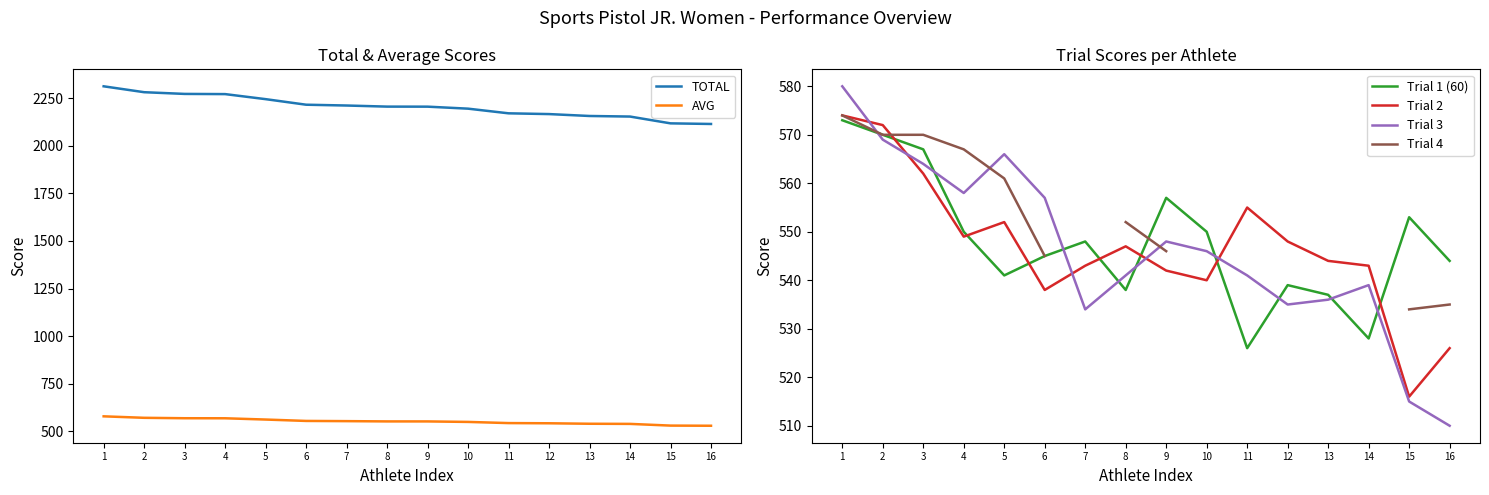

True or false: TOTAL and Trial 1 (60) intersect in this chart.

False